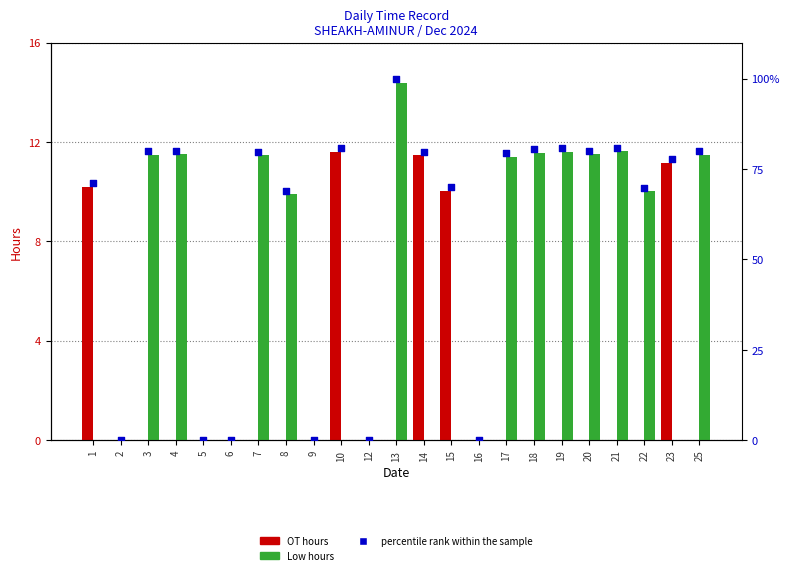

At which category is the sum across all series the highest?

13